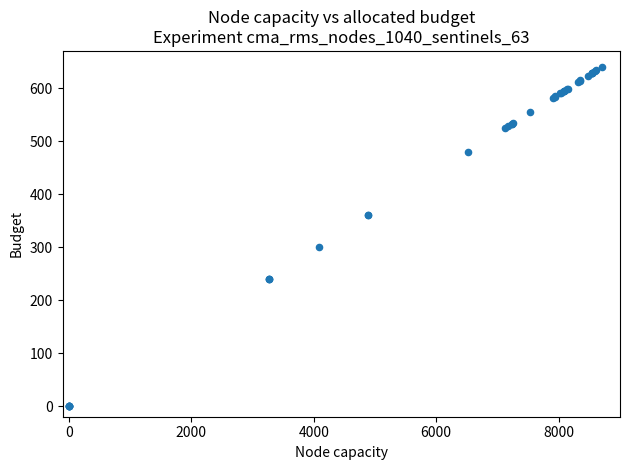

What Y value in the scatter plot is closest to 320?

300.0